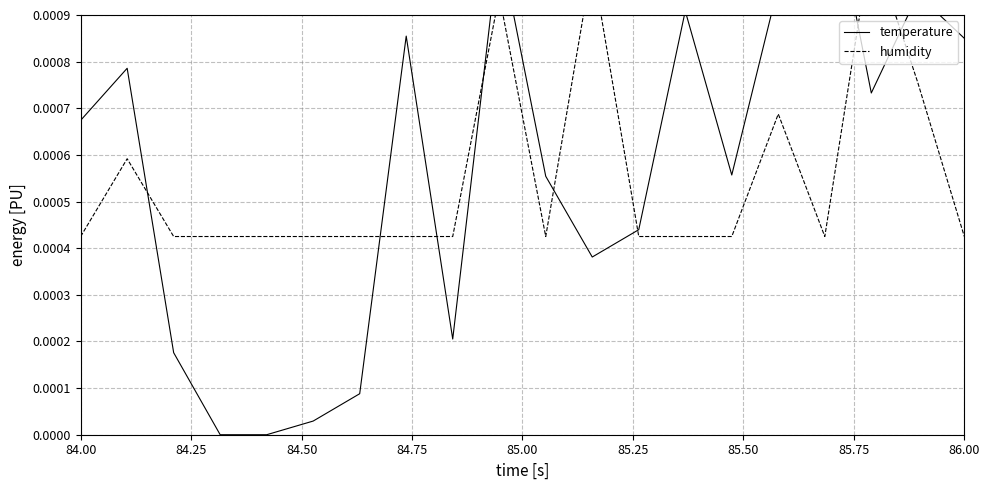

How many times do humidity and temperature cross each other?

8